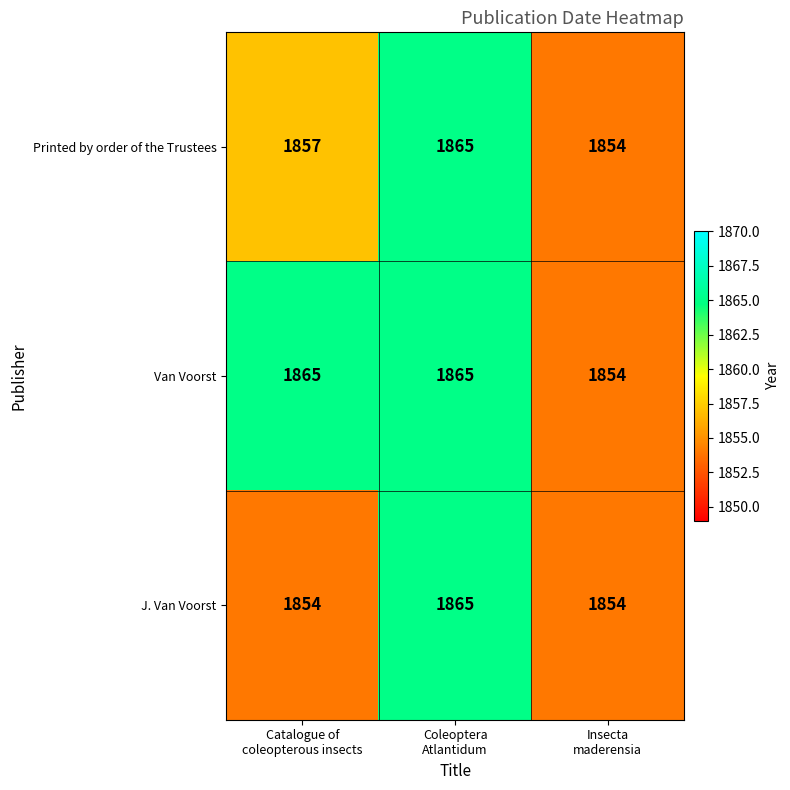

What is the maximum value shown in the chart?

1865